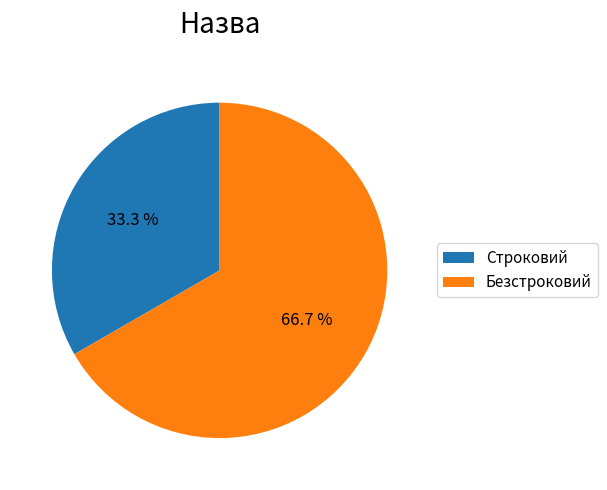

Which category accounts for the majority?

Безстроковий